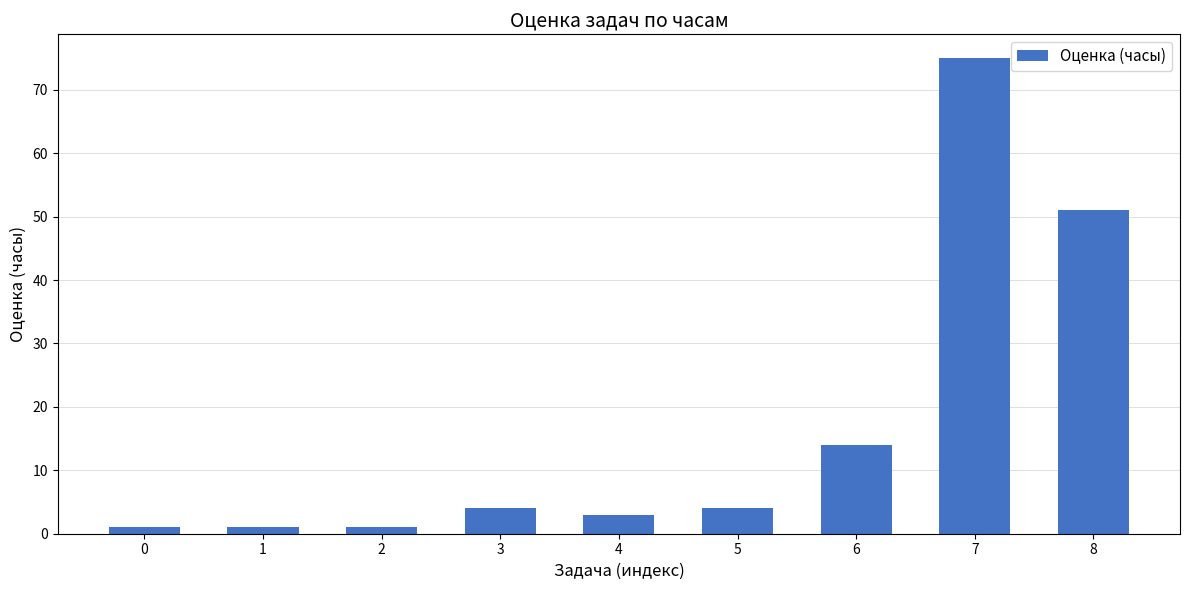

Reading left to right, list all the values displayed in this chart.

1	1	1	4	3	4	14	75	51